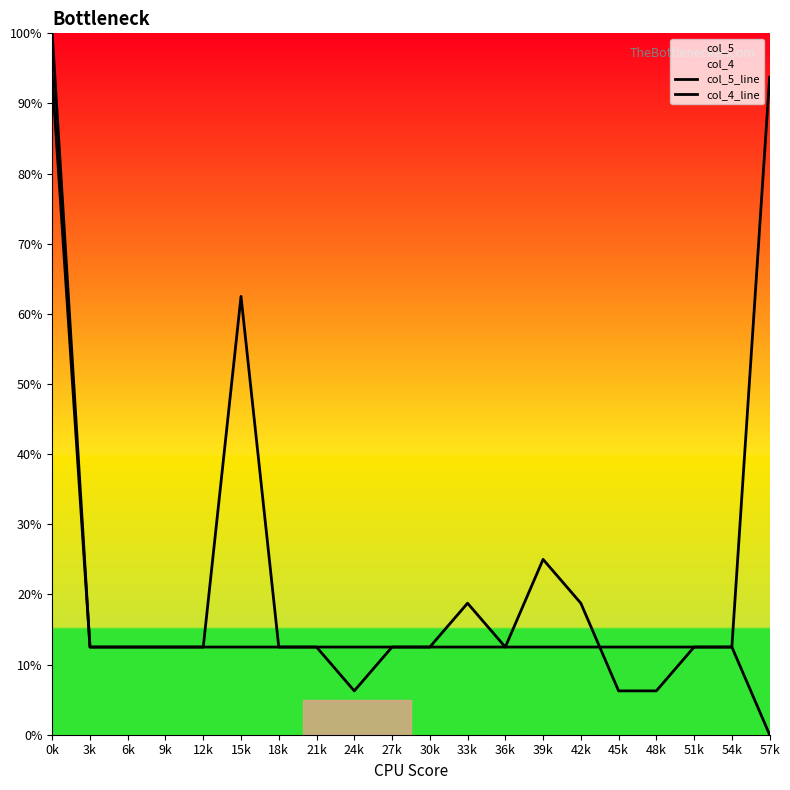

True or false: col_5_line and col_4_line cross at least once.

True